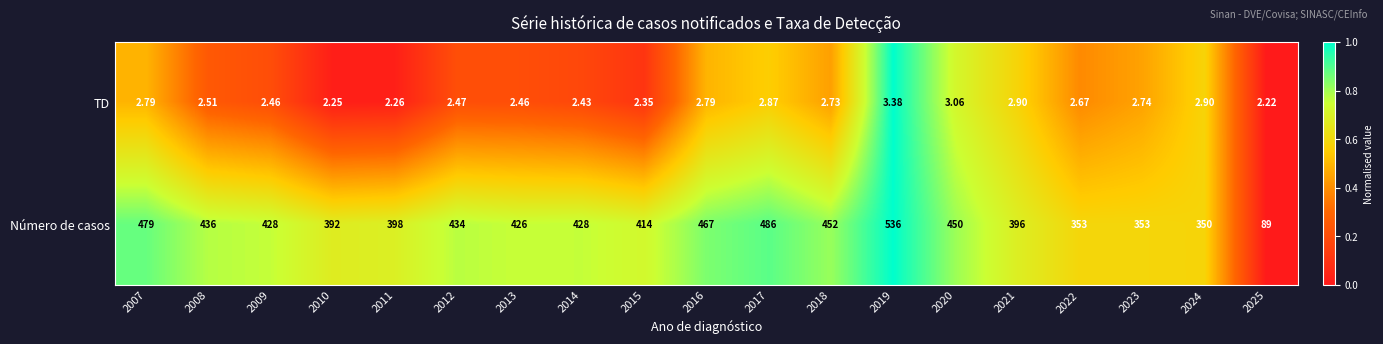

Which series changed the most between 2012 and 2013?

Número de casos